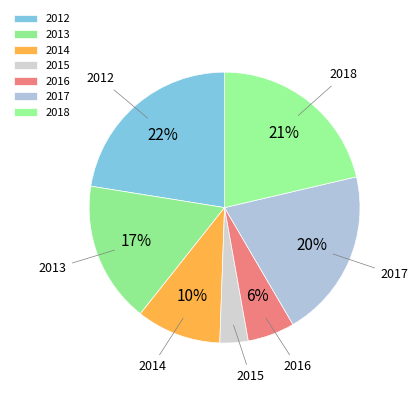

Do 2016 and 2017 together represent more than half of the pie?

No